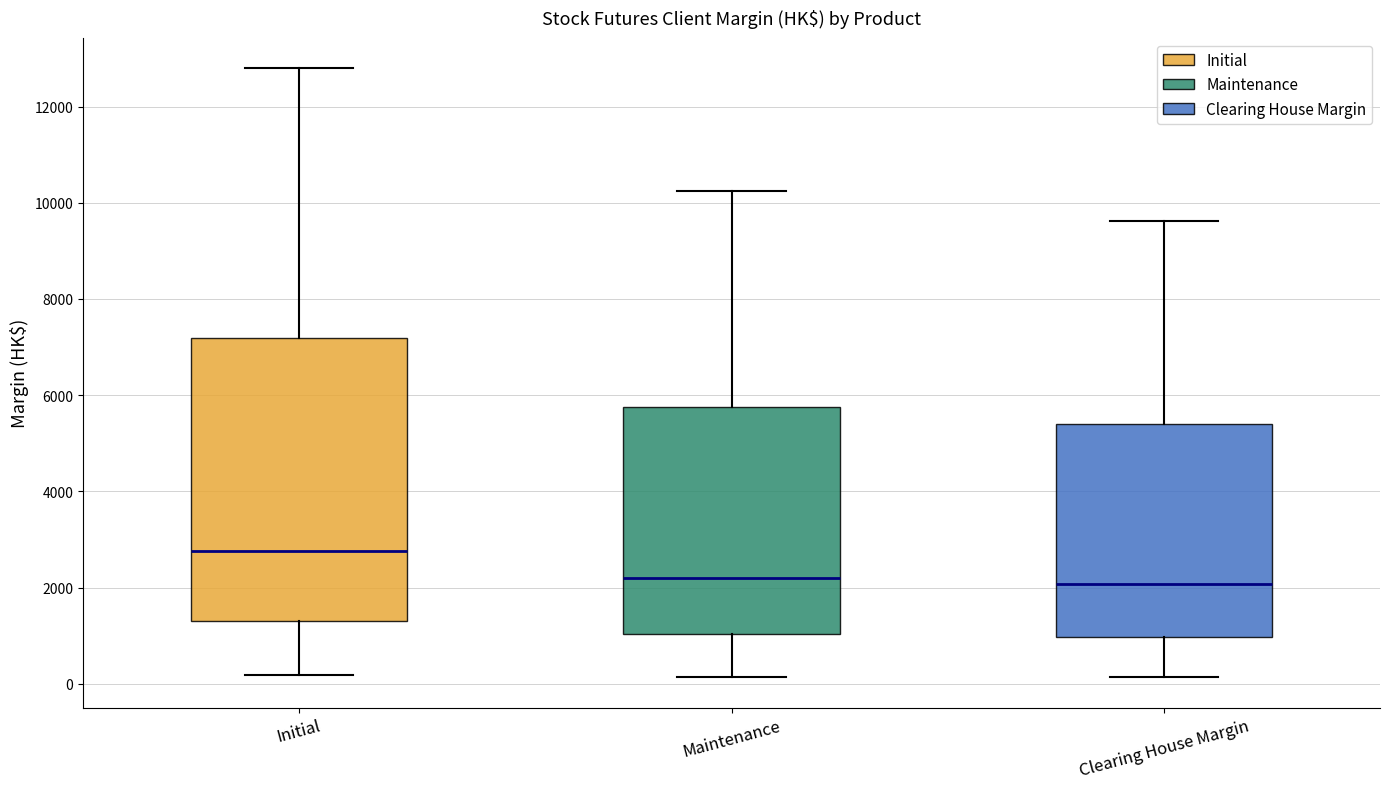

Comparing the boxes themselves (not the whiskers), which one is the tallest?

Initial